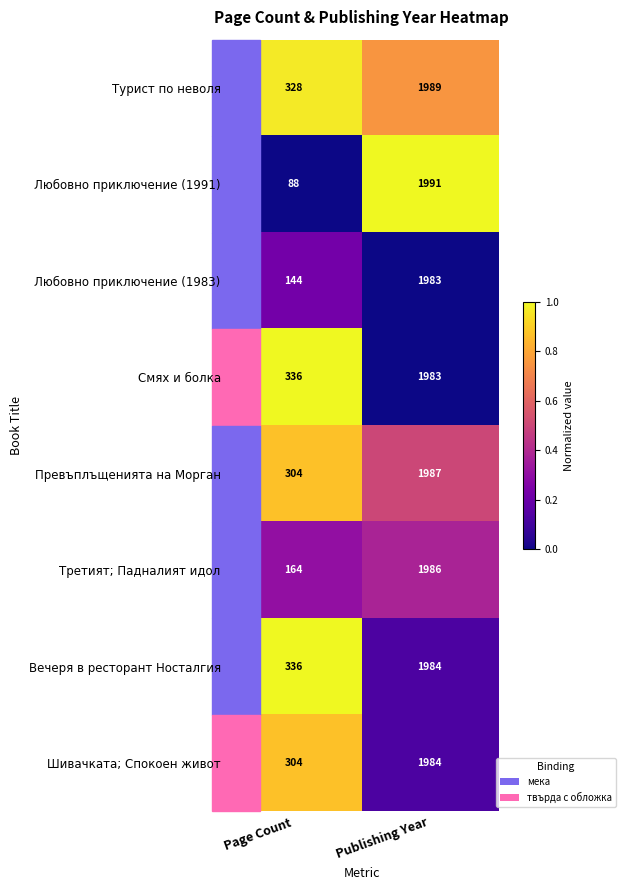

Between Page Count and Publishing Year, which series saw the biggest shift?

Любовно приключение (1991)